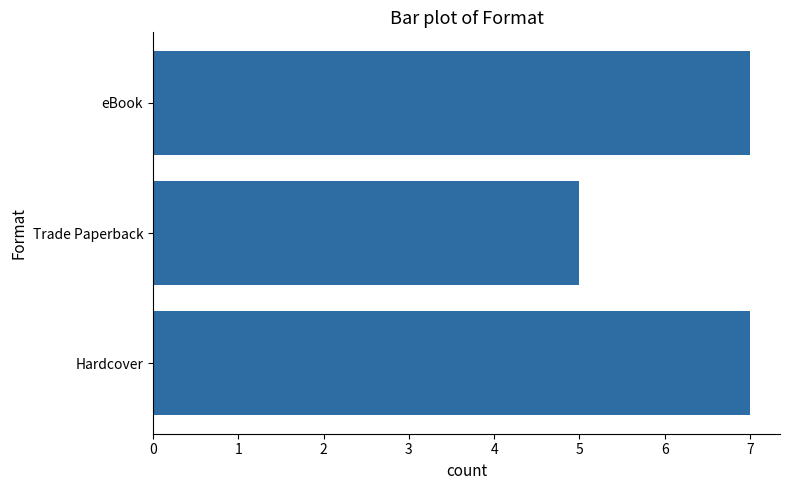

What is the minimum value shown in the chart?

5